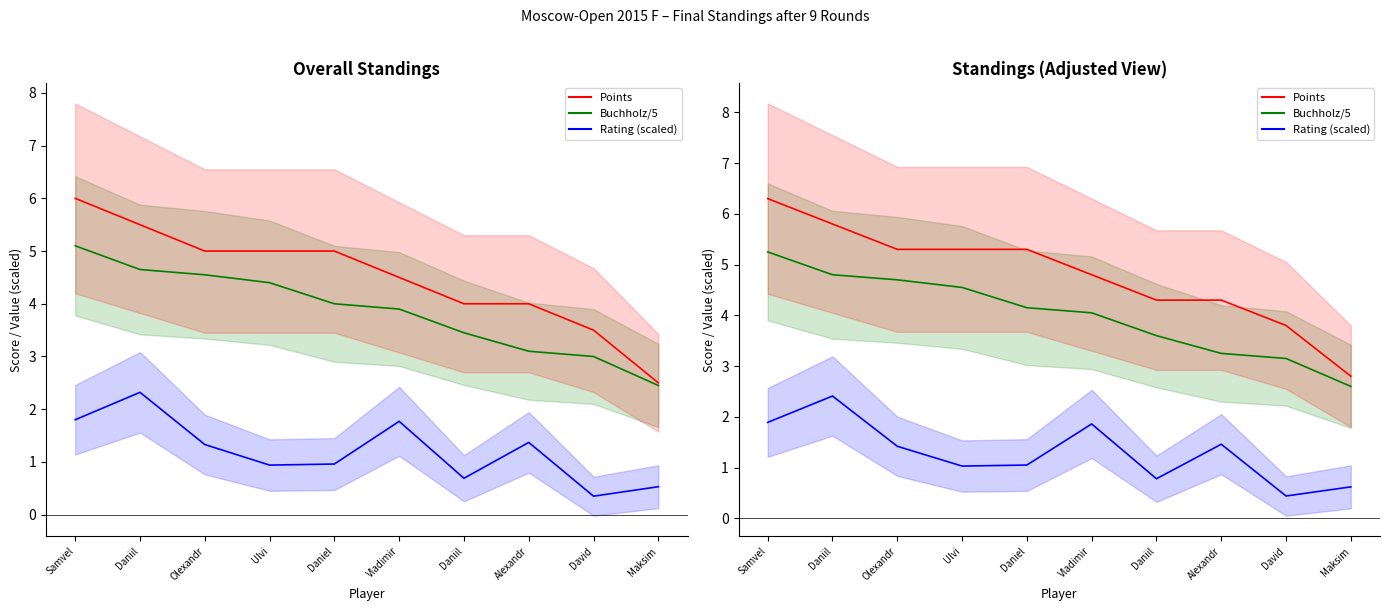

True or false: Rating (scaled) and Buchholz/5 cross at least once.

False